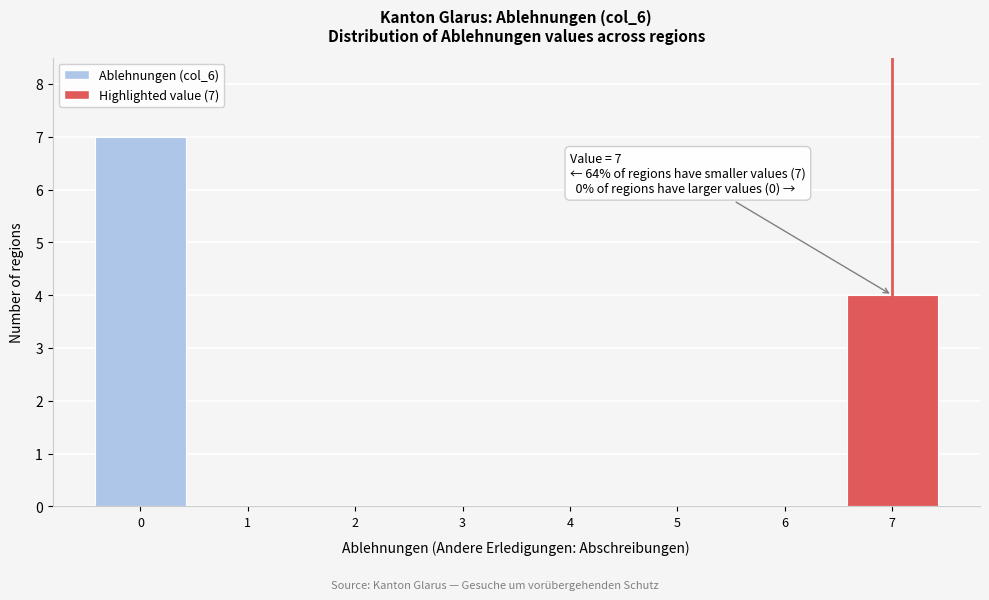

Reading left to right, what are all the values shown in this chart?

0=7	1=0	2=0	3=0	4=0	5=0	6=0	7=4